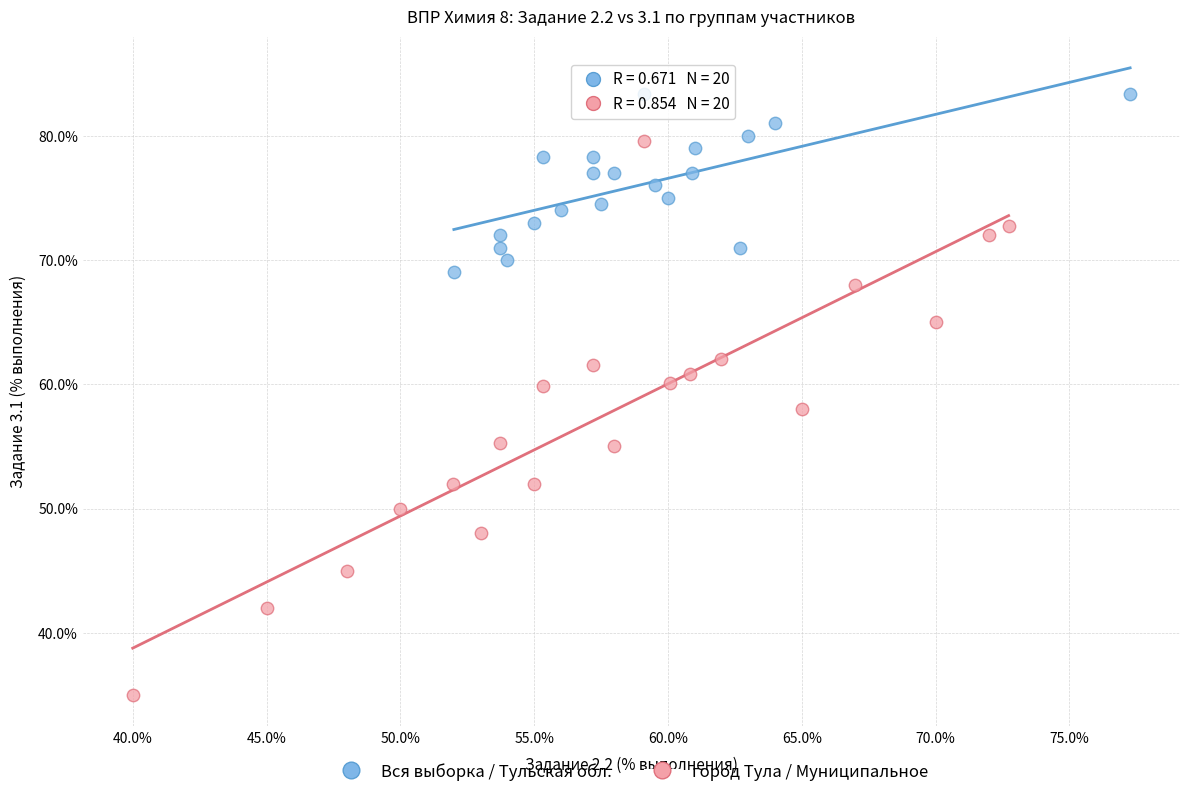

What are all the series names shown in the legend?

Вся выборка / Тульская обл., город Тула / Муниципальное